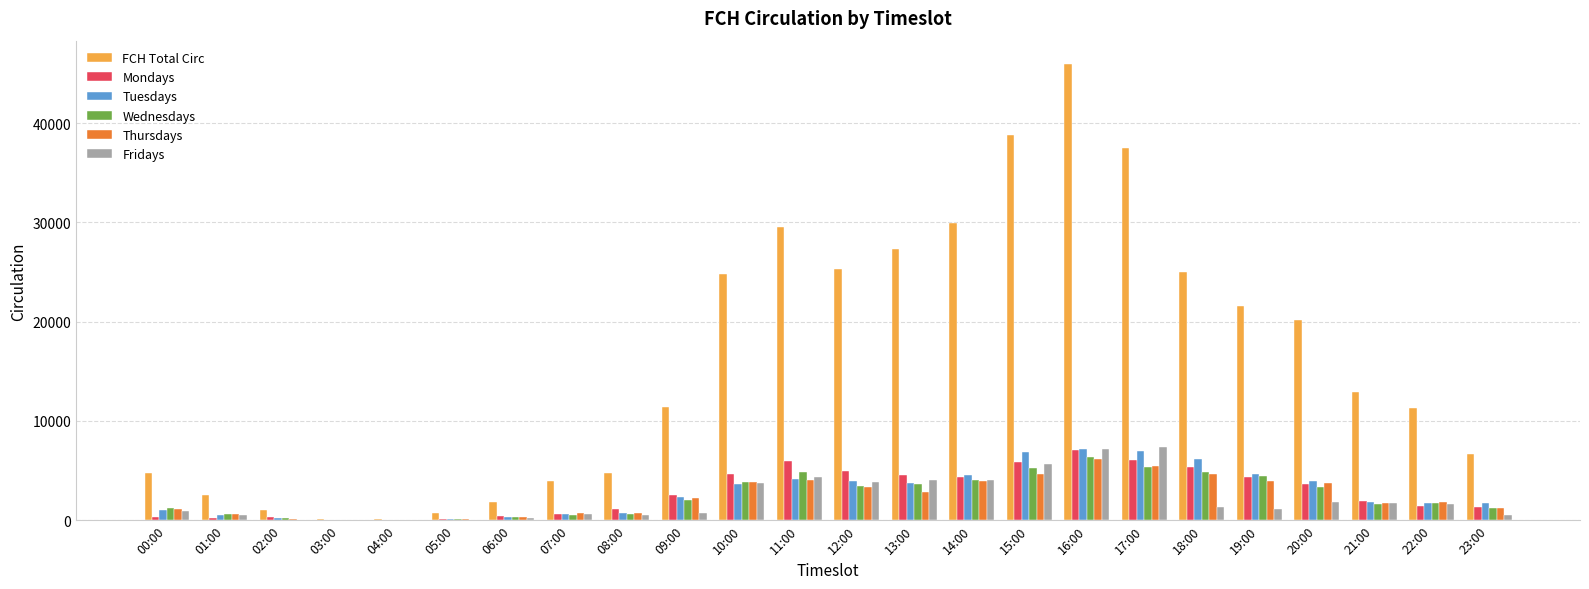

Is it true that Wednesdays equals 6595 at 11:00?

False